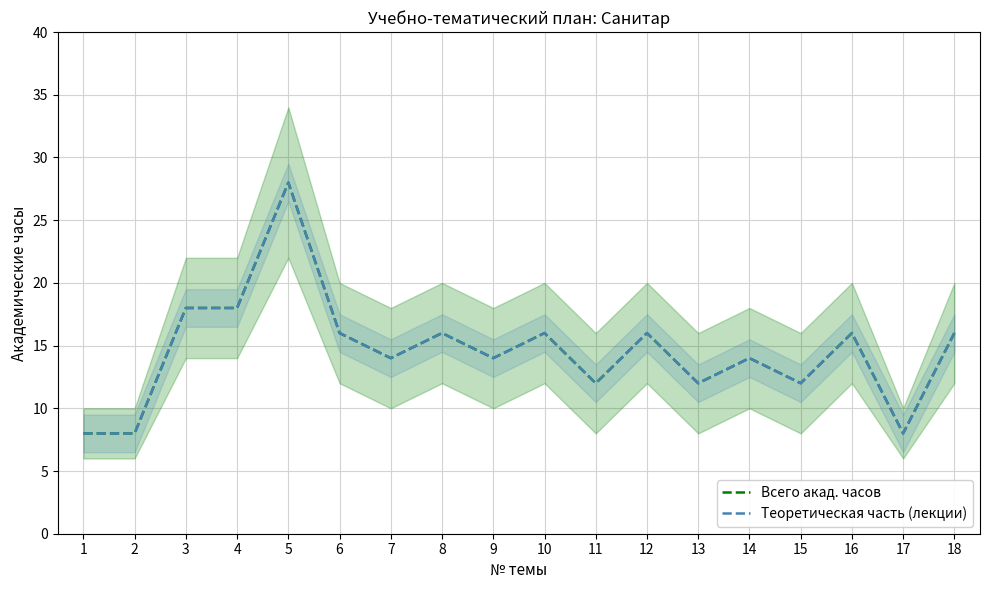

Count the Всего акад. часов values in the range 12 to 16.

12